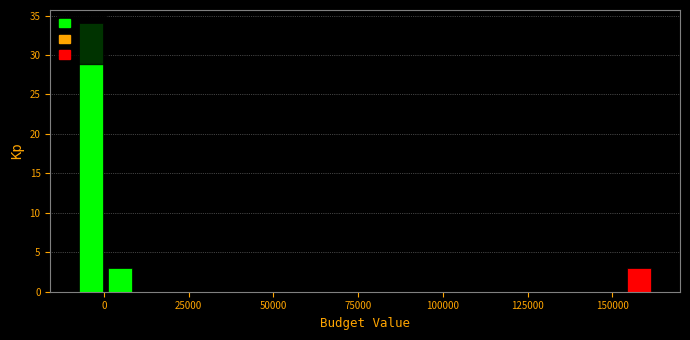

Around what value on the x-axis is the tallest bar? Give the approximate position of its centre, as read against the axis.

-5000